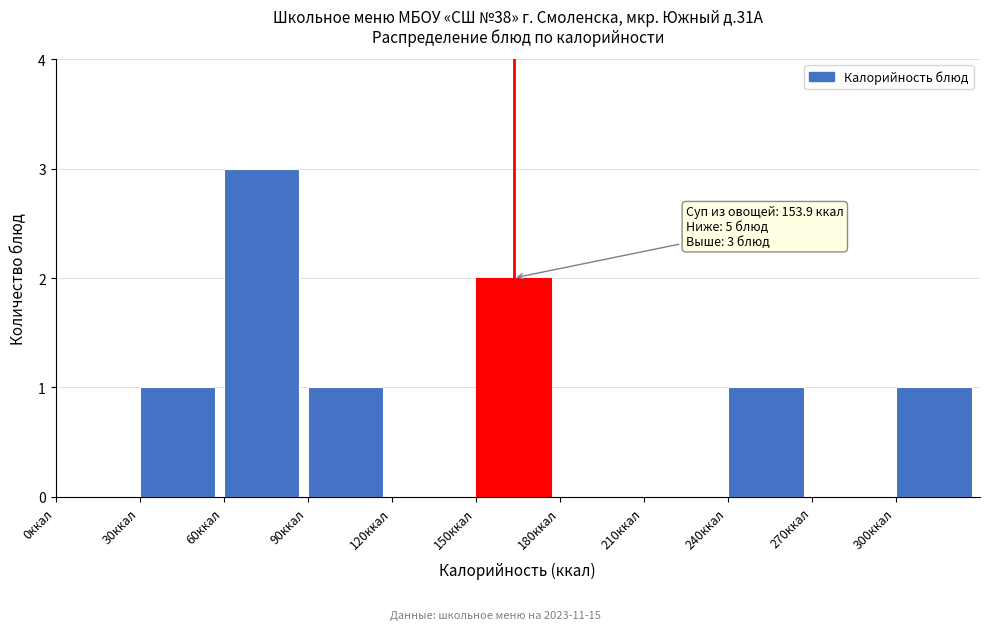

Which range on the x-axis has the tallest bar?

60 to 90